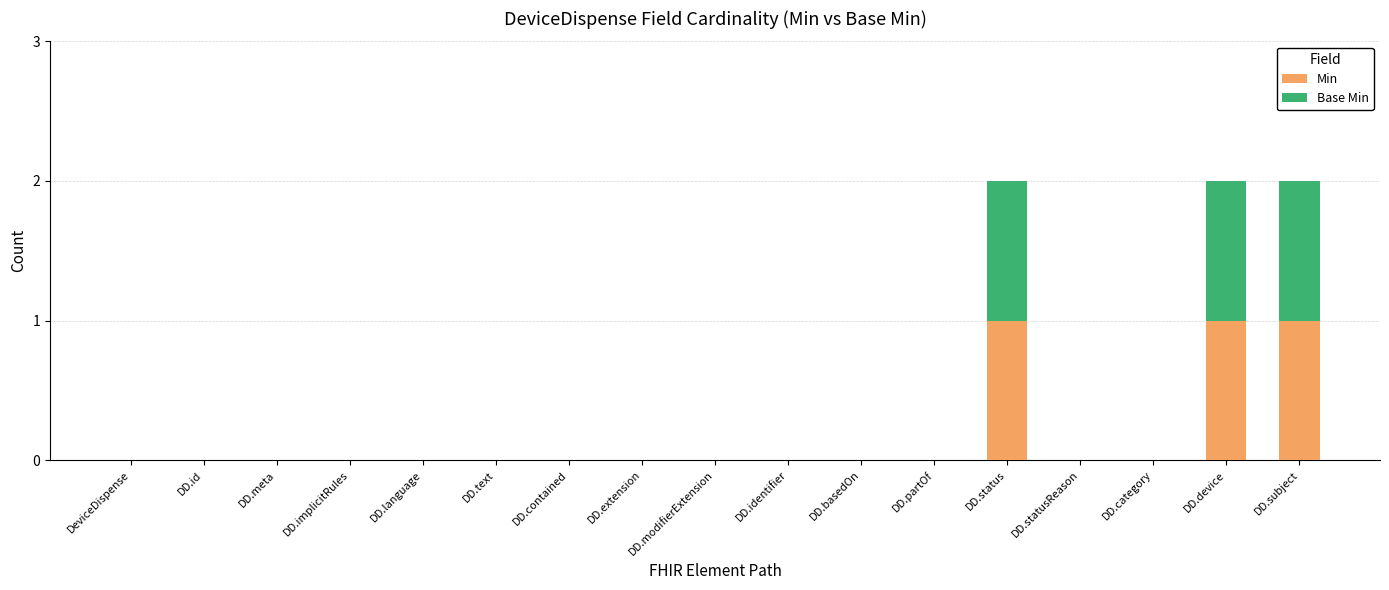

What is the sum of all Min values?

3